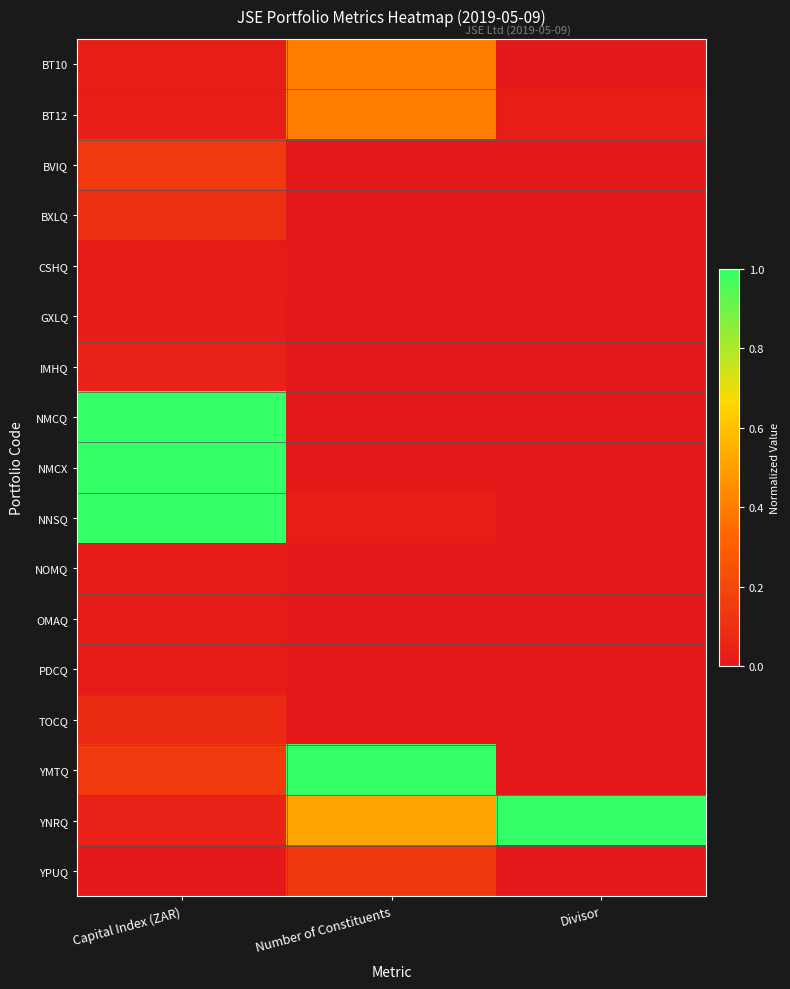

Which has a higher value, Number of Constituents or Divisor?

Number of Constituents